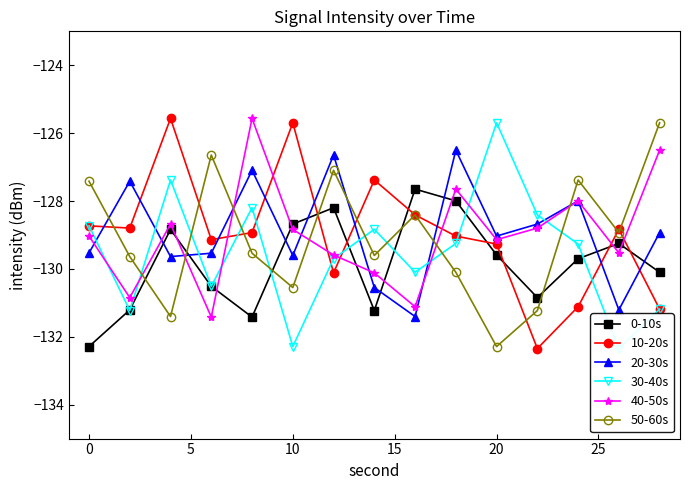

The value of 0-10s at 0 is -132.3. True or false?

True